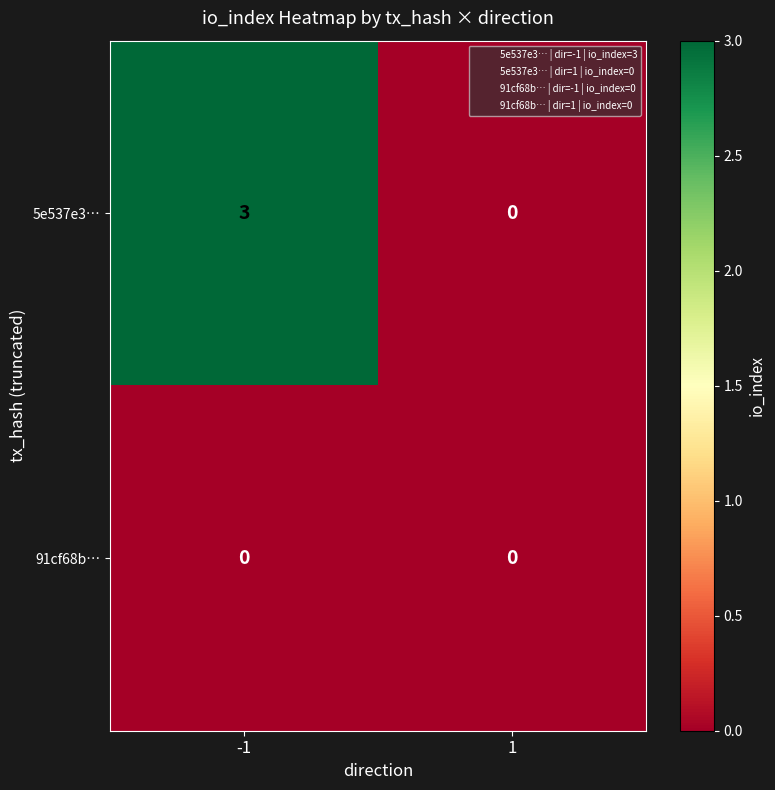

What is the total value across all series at -1?

3